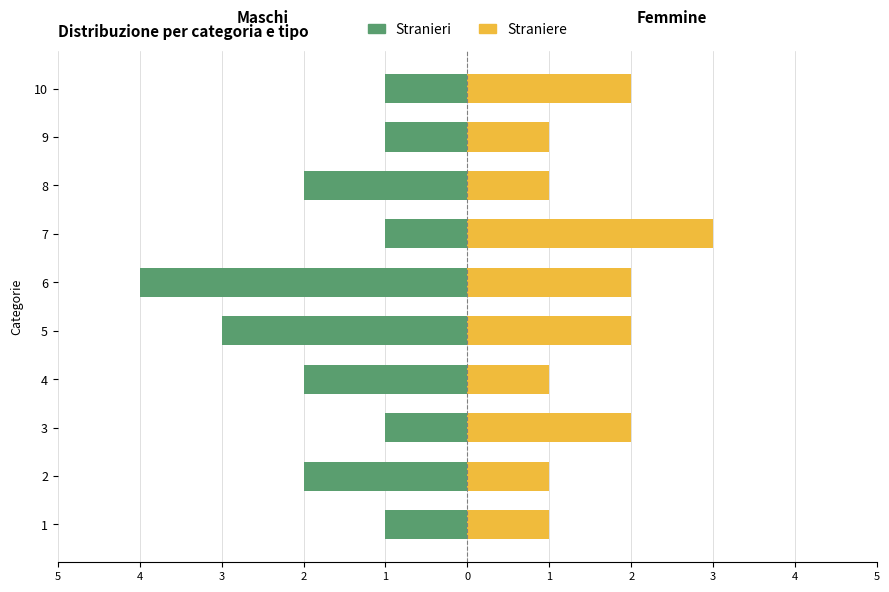

Count the Stranieri values in the range -2 to -1.

8